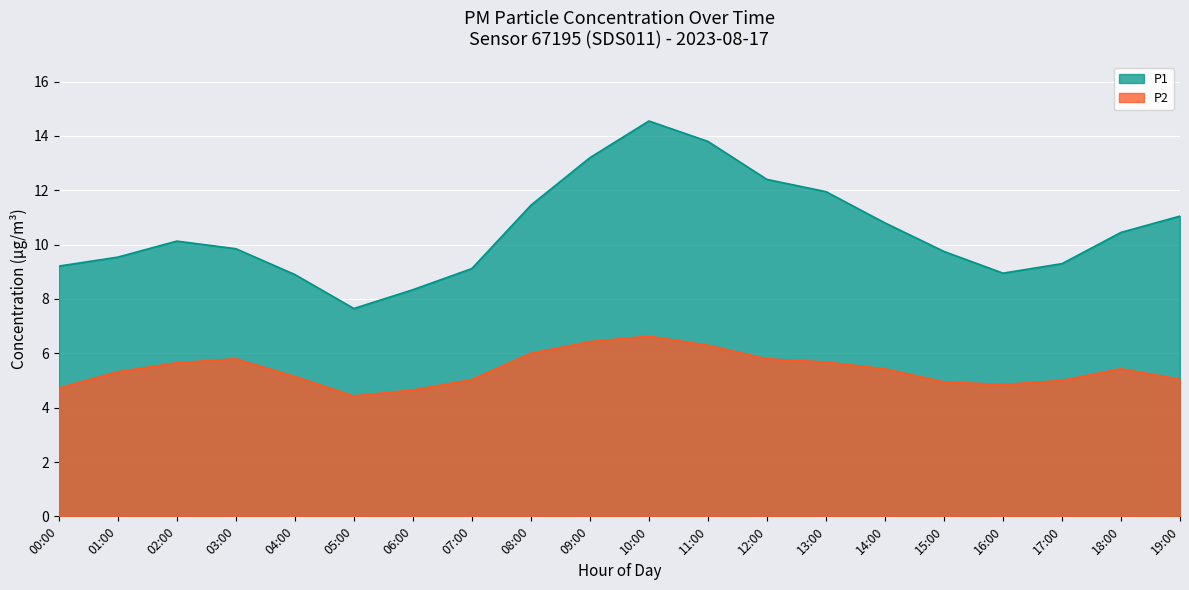

How many values in the P2 series are below 5?

5